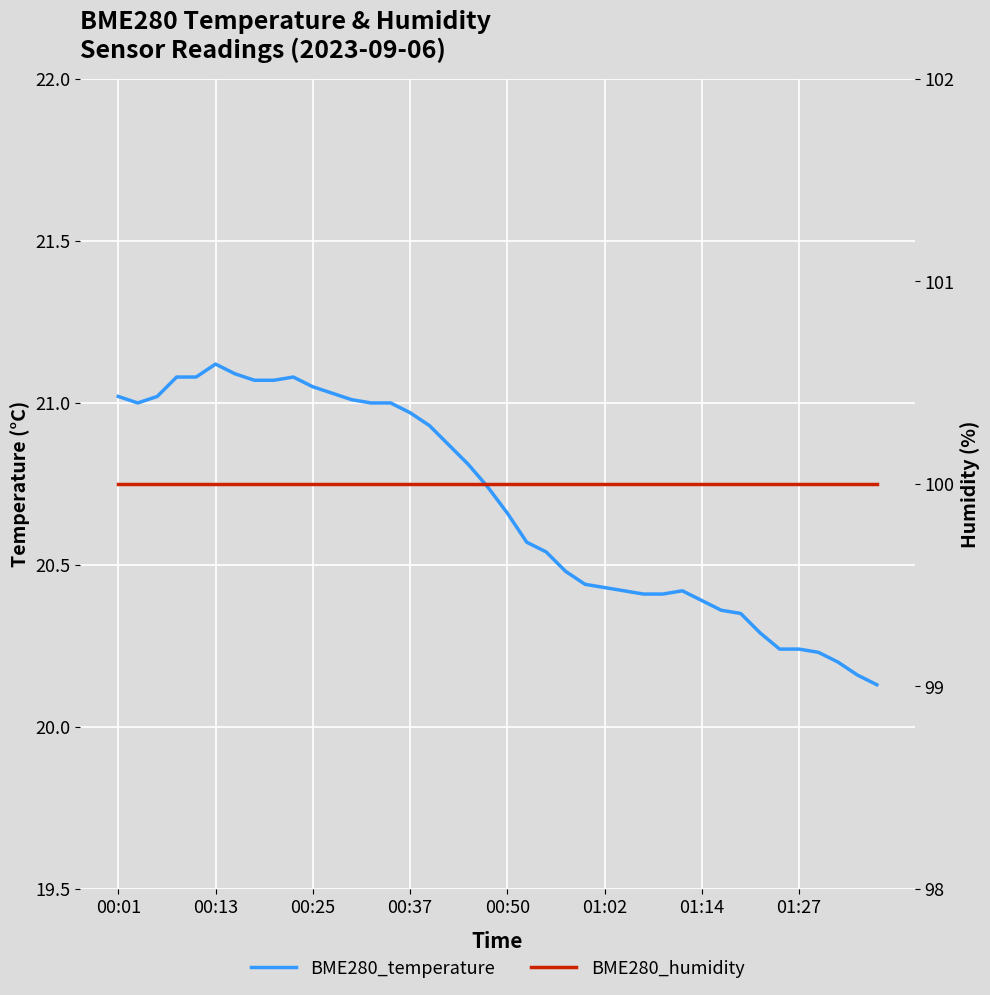

How many categories are shown in the chart?

40